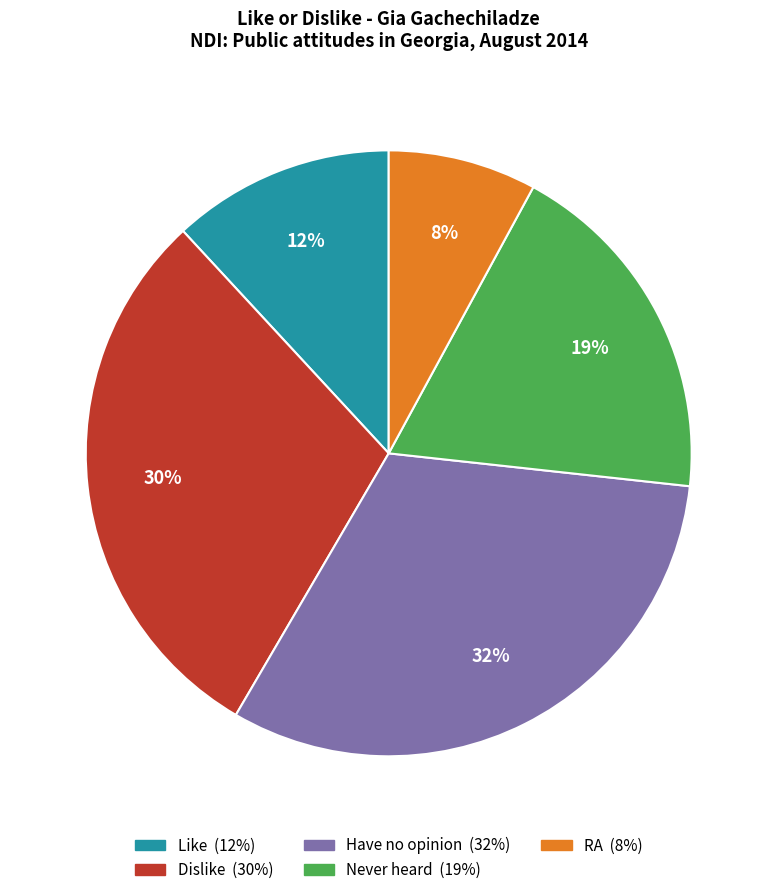

Count the number of slices in the pie.

5